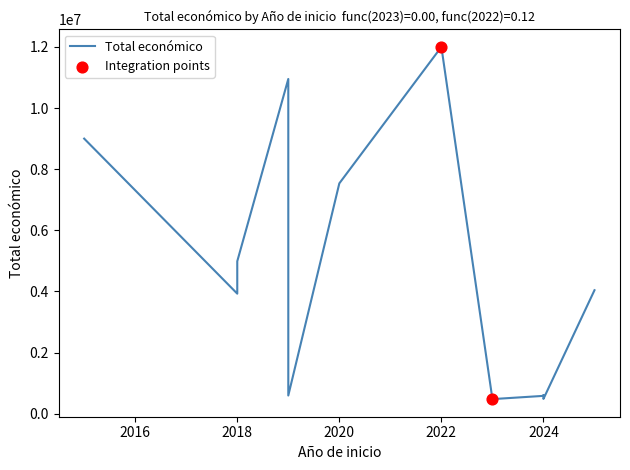

Between 2018 and 2022, which is larger?

2022